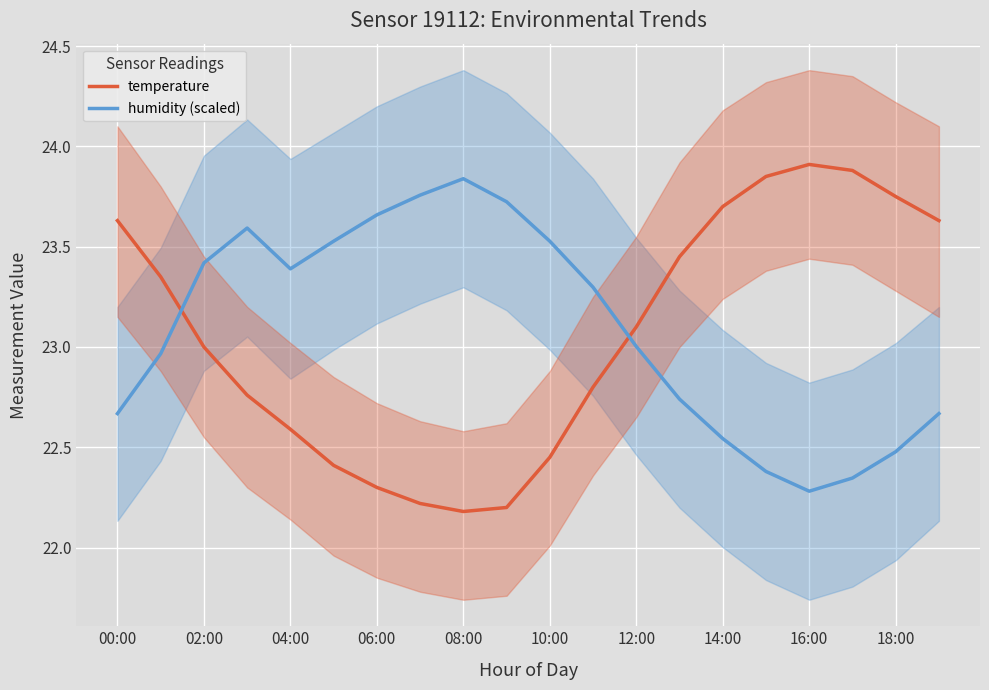

How many interior local valleys does the temperature series have?

1